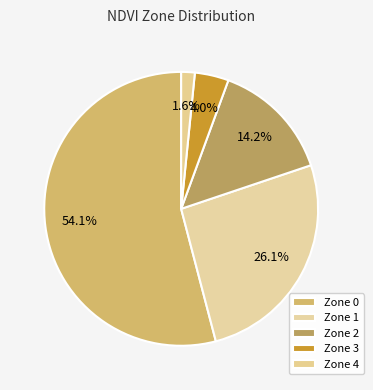

What is the ratio of the value at Zone 2 to the value at Zone 3?

3.6